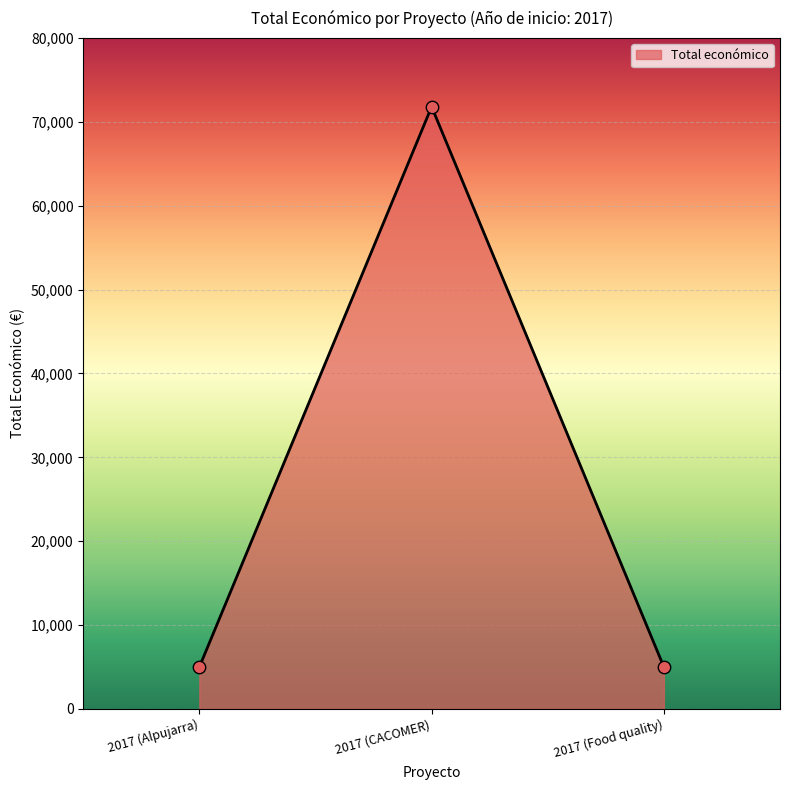

Approximately how many times larger is the value at 2017 (CACOMER) compared to 2017 (Alpujarra)?

14.4